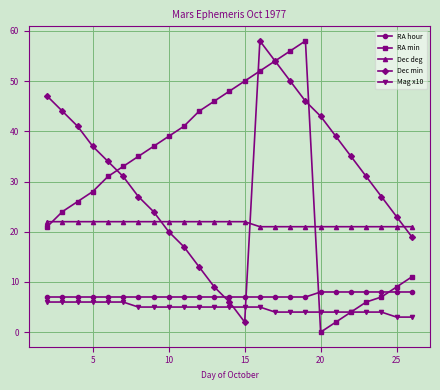

What is the maximum value for Dec min?

58